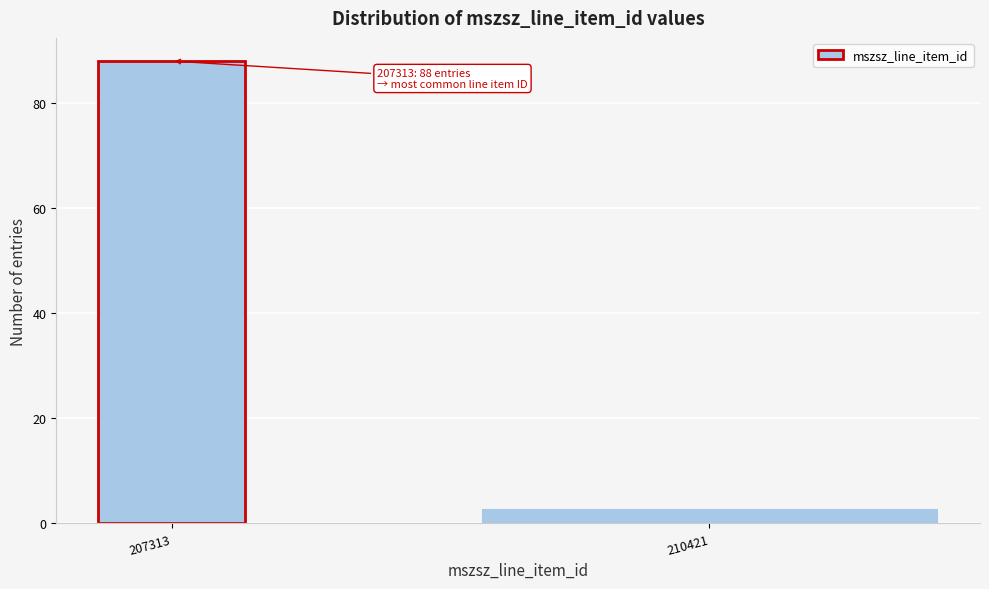

Reading right to left, transcribe all the data shown in this chart.

210421=3	207313=88